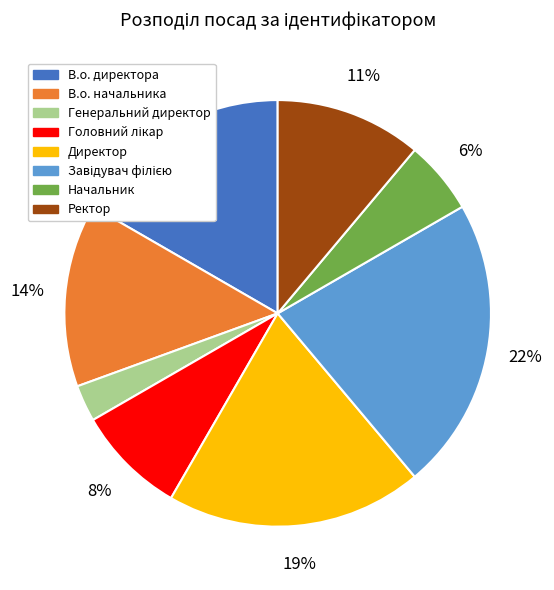

How many slices are in this pie chart?

8